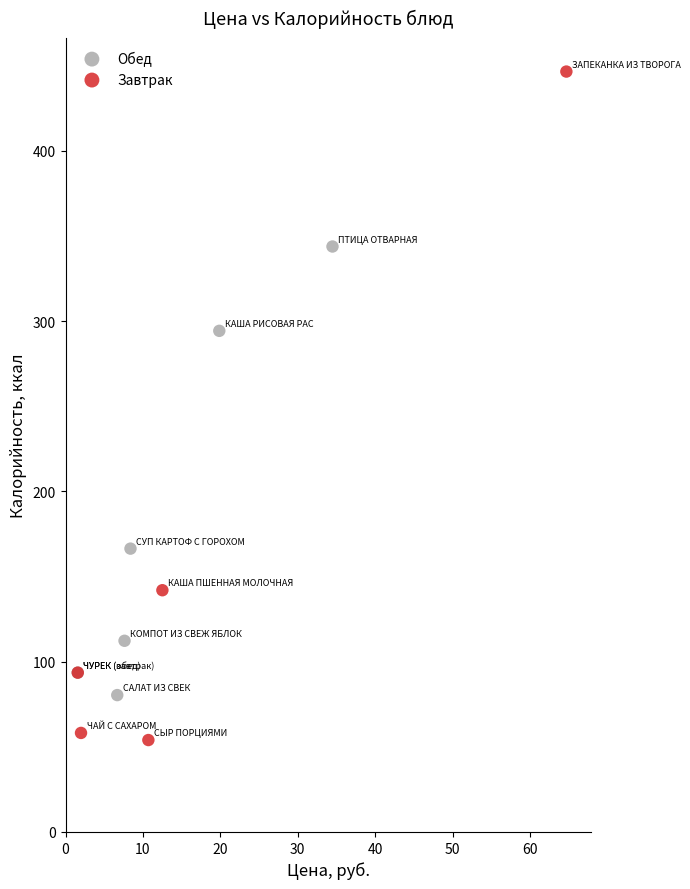

Which series has the widest spread of Y values?

Завтрак